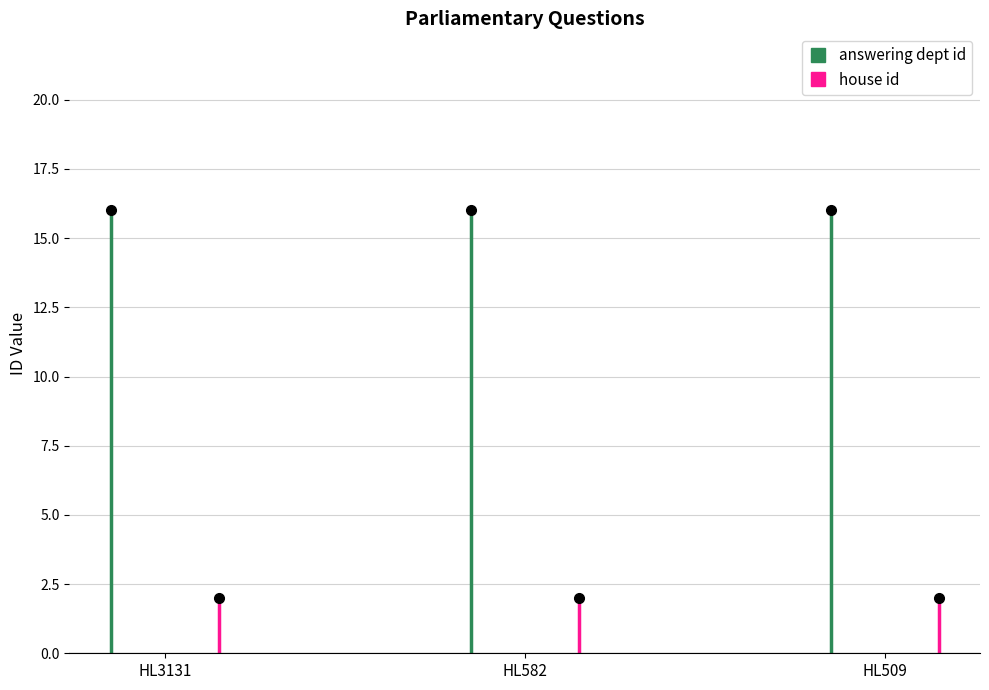

At which label is house id closest to 1?

HL3131